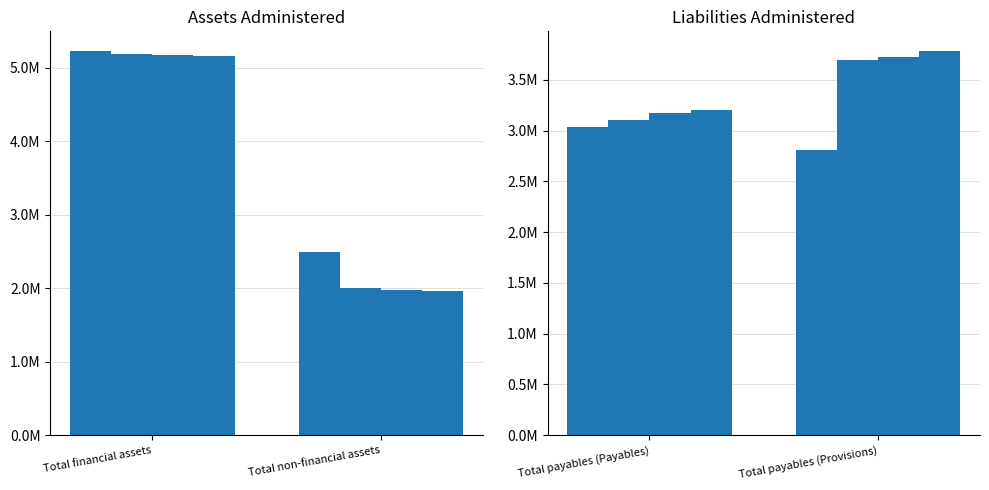

Which series has the largest total across all categories?

2026-27 Forward estimate